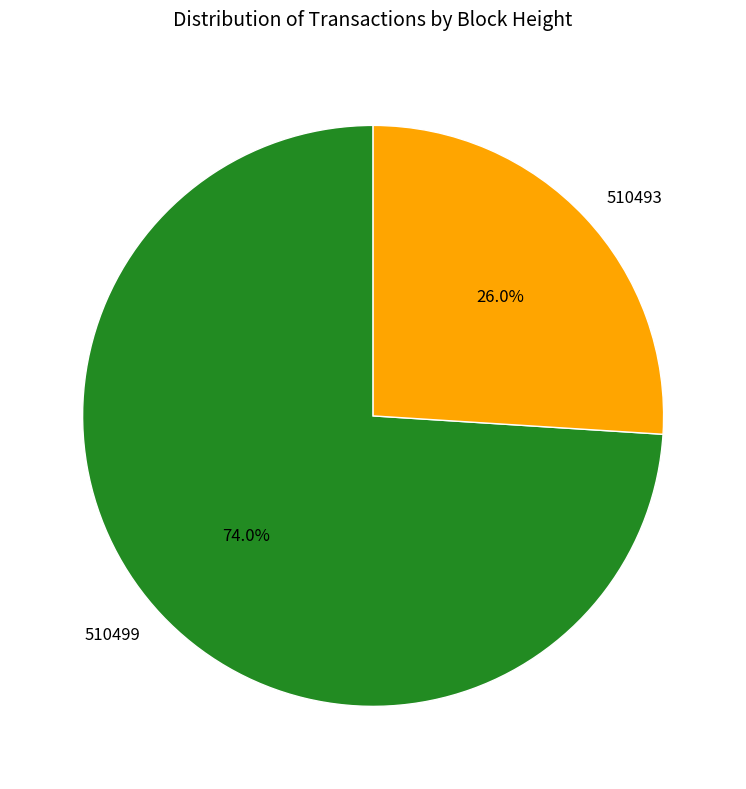

Which slice is the largest?

510499